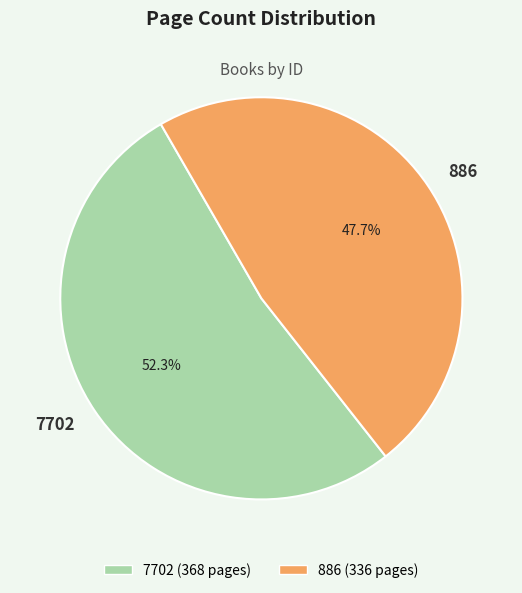

What percentage is the 7702 slice, to the nearest percent?

52%